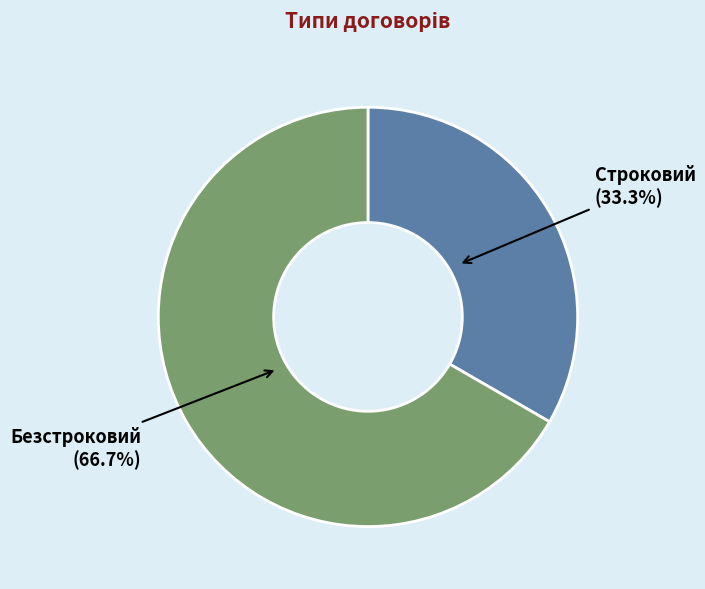

How many slices are in this pie chart?

2